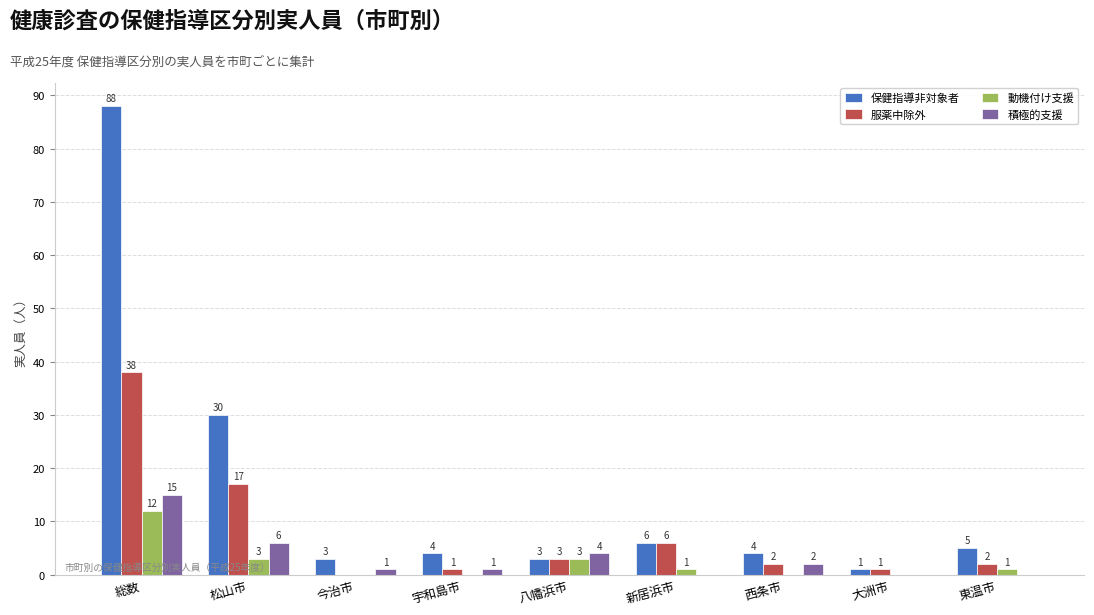

Where does the 服薬中除外 series first go above 2?

総数